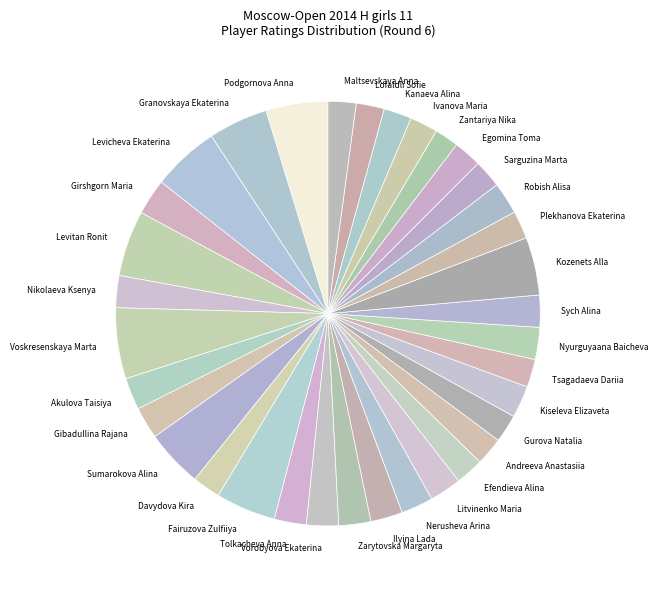

Do Sarguzina Marta and Davydova Kira together represent more than half of the pie?

No